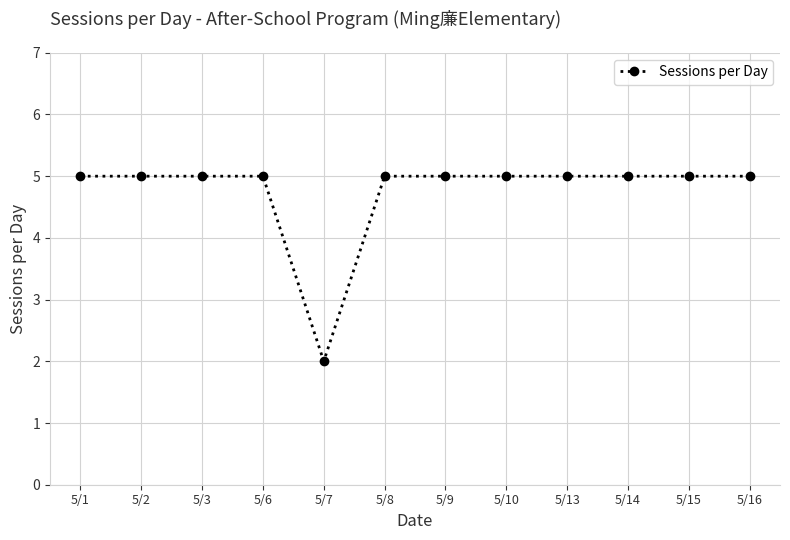

At which category does the chart reach its minimum across all series?

5/7